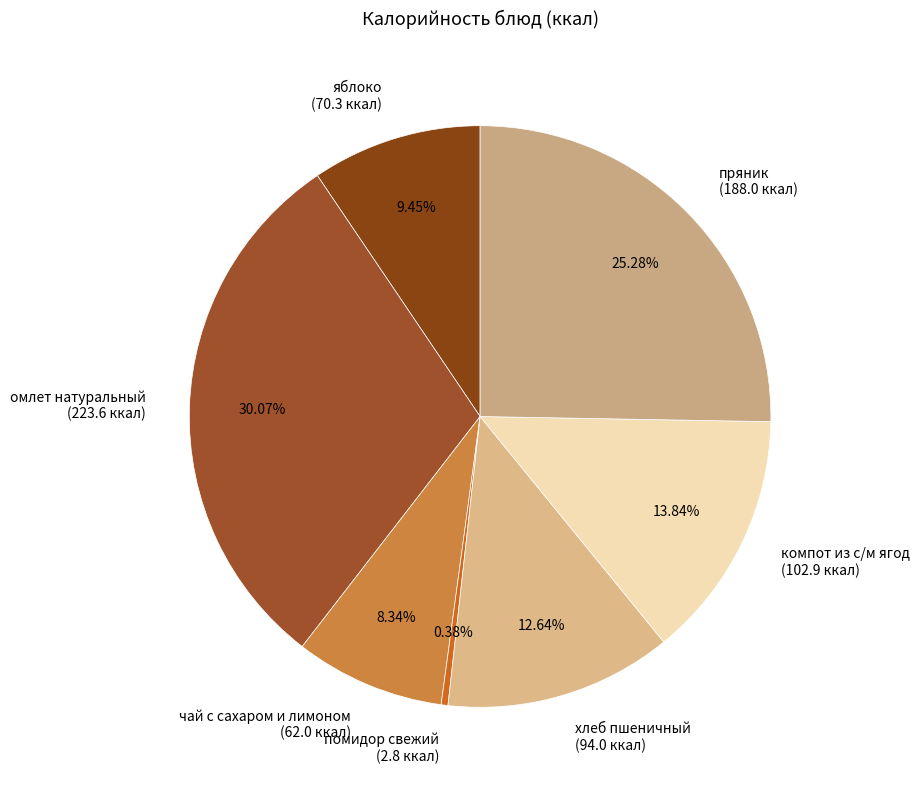

Does any single category account for the majority?

No